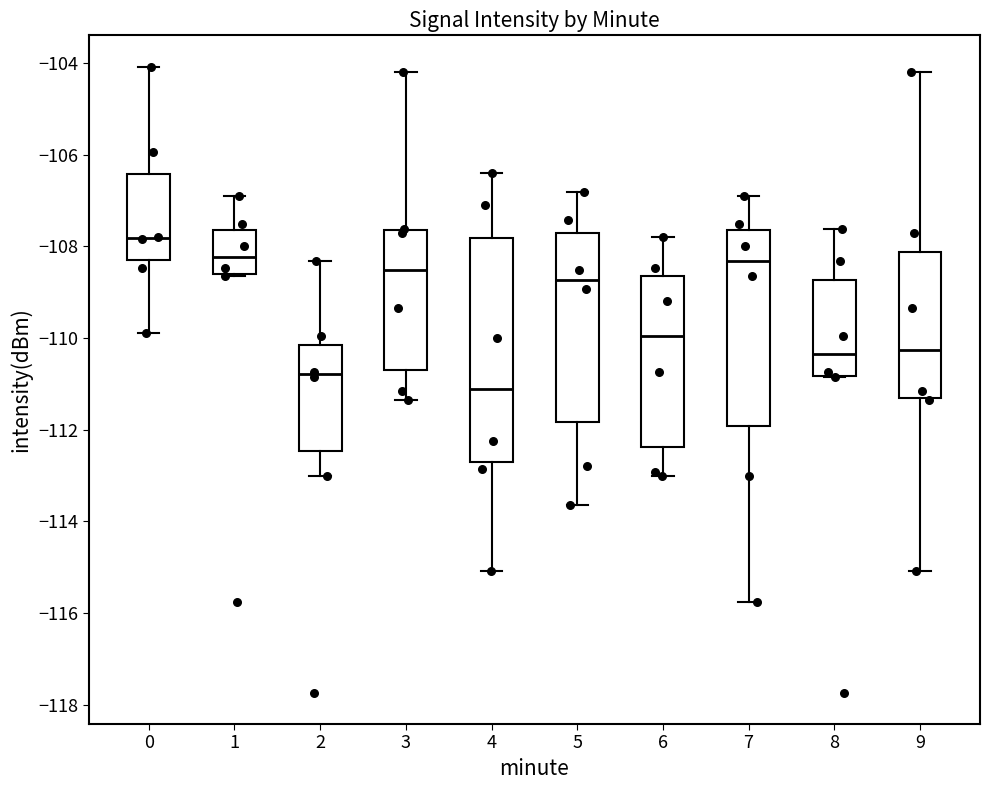

Reading left to right, read every box against the y-axis: the position of its median line, the range the box covers, and the ends of its whiskers. The values are not printed on the chart, so give them approximately, as read against the axis.

0: median -107.8, box -108.4 to -106.4, whiskers -109.8 to -104.0
1: median -108.2, box -108.6 to -107.6, whiskers -108.6 to -106.8
2: median -110.8, box -112.4 to -110.2, whiskers -113.0 to -108.4
3: median -108.6, box -110.8 to -107.6, whiskers -111.4 to -104.2
4: median -111.2, box -112.8 to -107.8, whiskers -115.0 to -106.4
5: median -108.8, box -111.8 to -107.8, whiskers -113.6 to -106.8
6: median -110.0, box -112.4 to -108.6, whiskers -113.0 to -107.8
7: median -108.4, box -112.0 to -107.6, whiskers -115.8 to -106.8
8: median -110.4, box -110.8 to -108.8, whiskers -110.8 to -107.6
9: median -110.2, box -111.4 to -108.2, whiskers -115.0 to -104.2